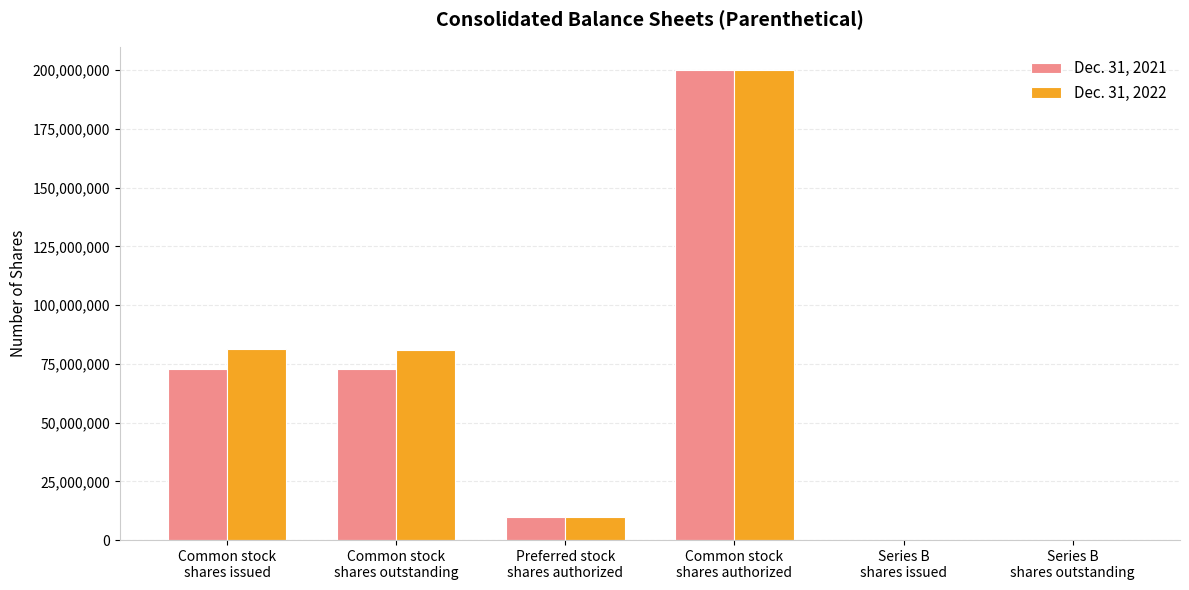

Count the number of data series in this chart.

2